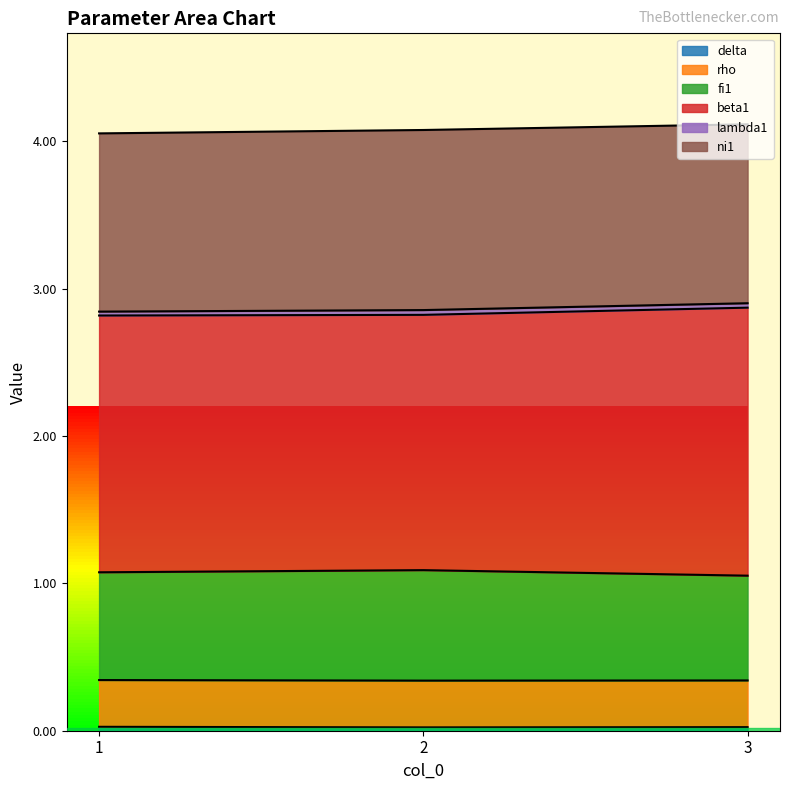

How many lines are shown in the chart?

6